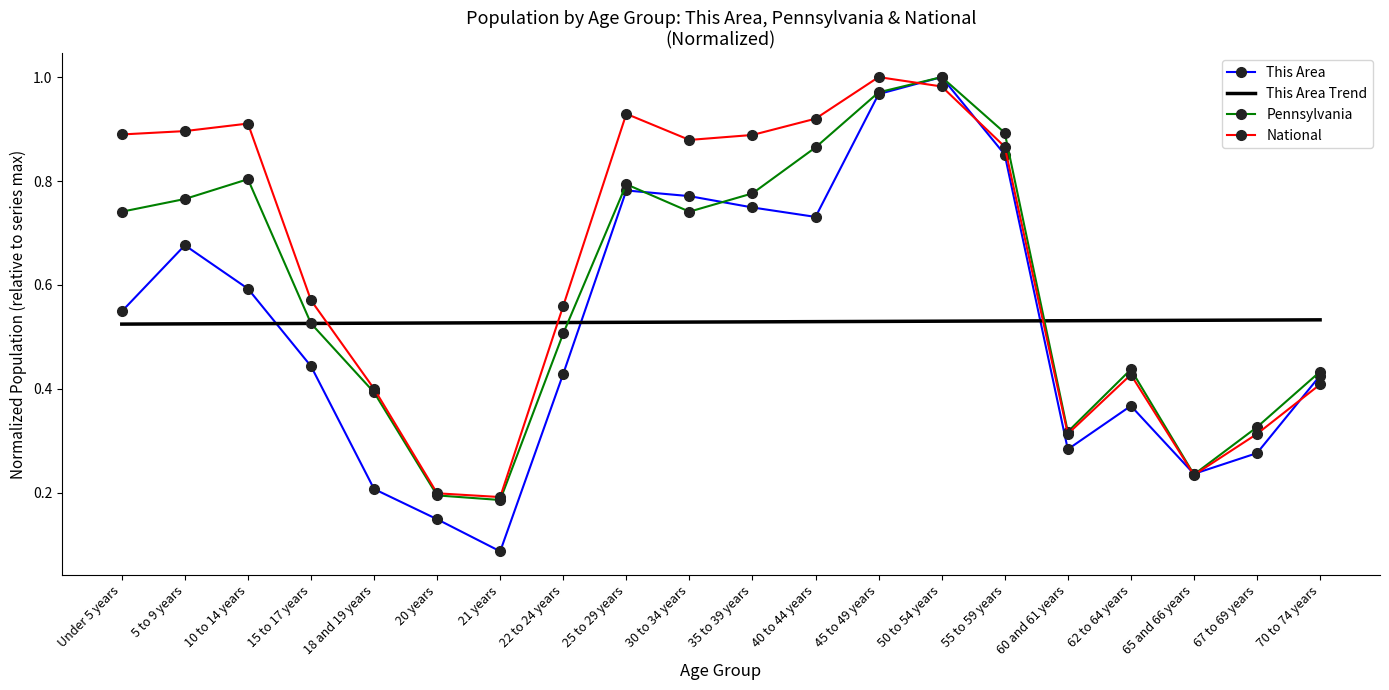

Is it true that This Area Trend equals 0.5 at 62 to 64 years?

True